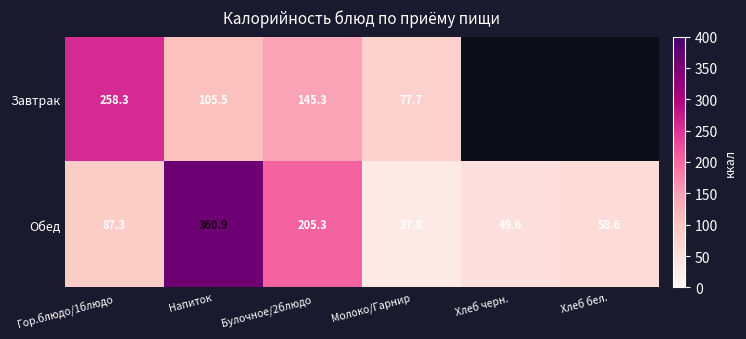

What is the difference between the second highest and second lowest values in the Обед series?

155.7